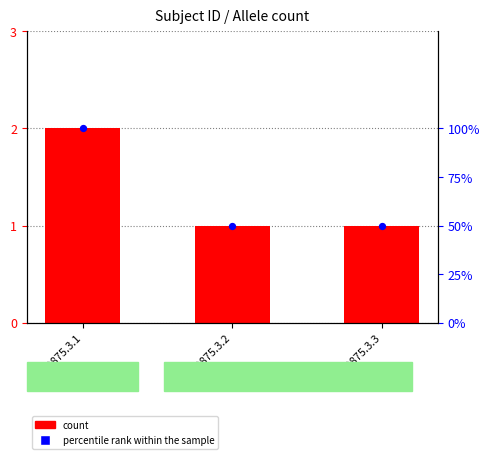

Which series contains the lowest Y value?

Allele count